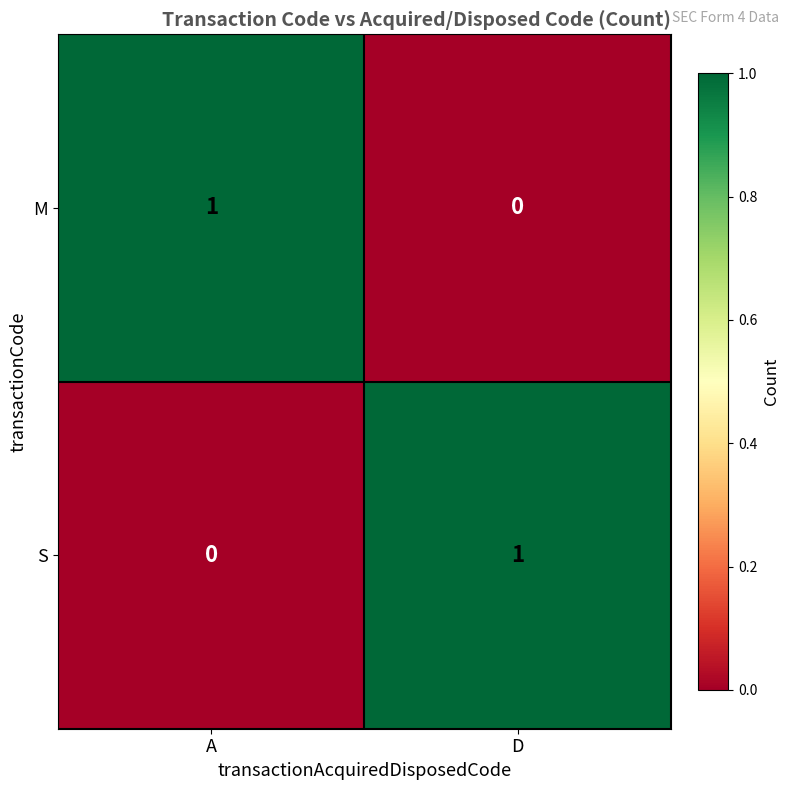

What is the total value across all series at D?

1